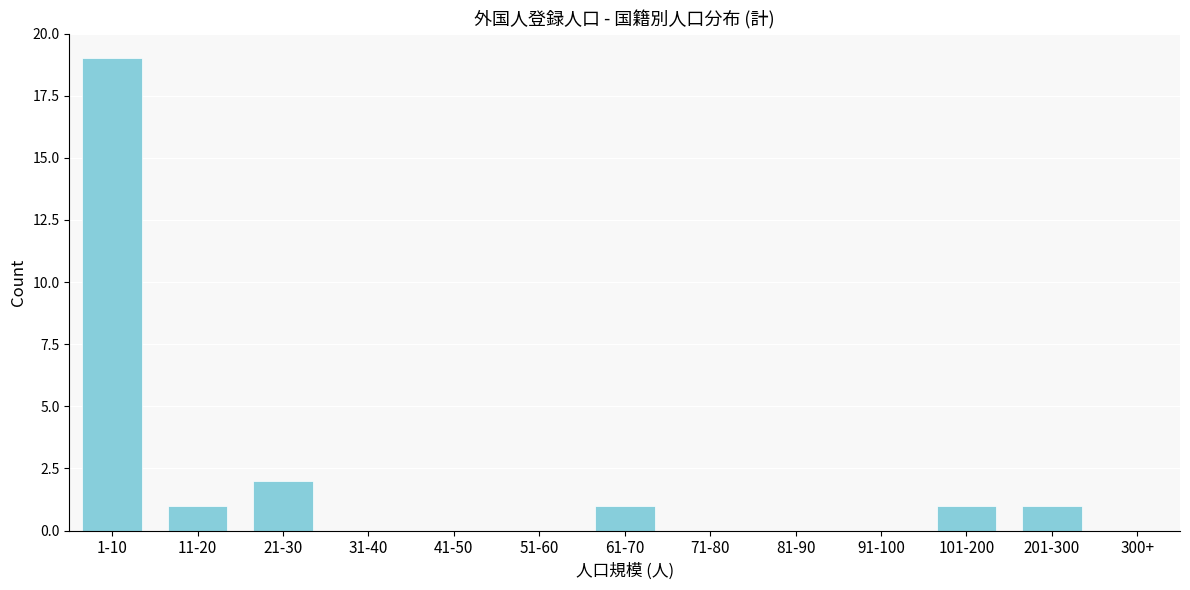

Reading left to right, what are all the values shown in this chart?

1-10=19	11-20=1	21-30=2	31-40=0	41-50=0	51-60=0	61-70=1	71-80=0	81-90=0	91-100=0	101-200=1	201-300=1	300+=0